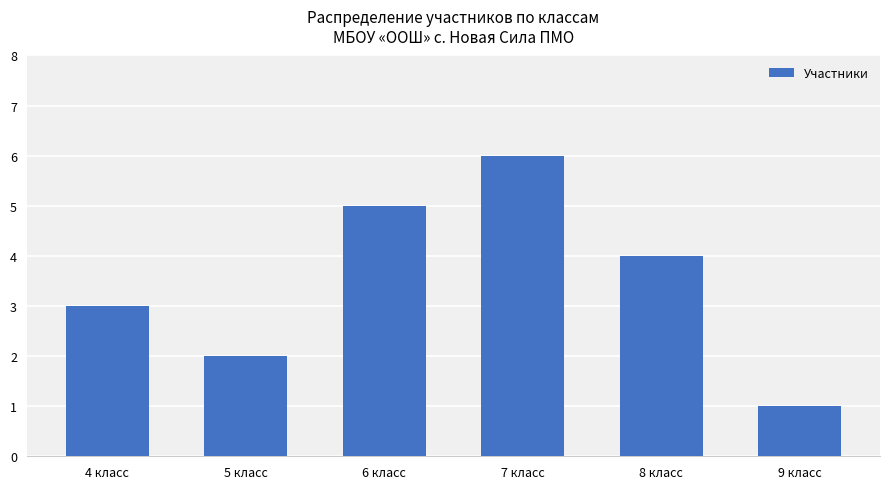

Reading left to right, extract all data points from this chart.

4 класс=3	5 класс=2	6 класс=5	7 класс=6	8 класс=4	9 класс=1